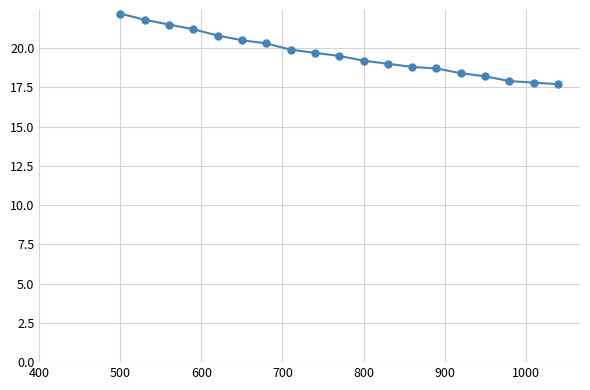

What is the average value?

19.6